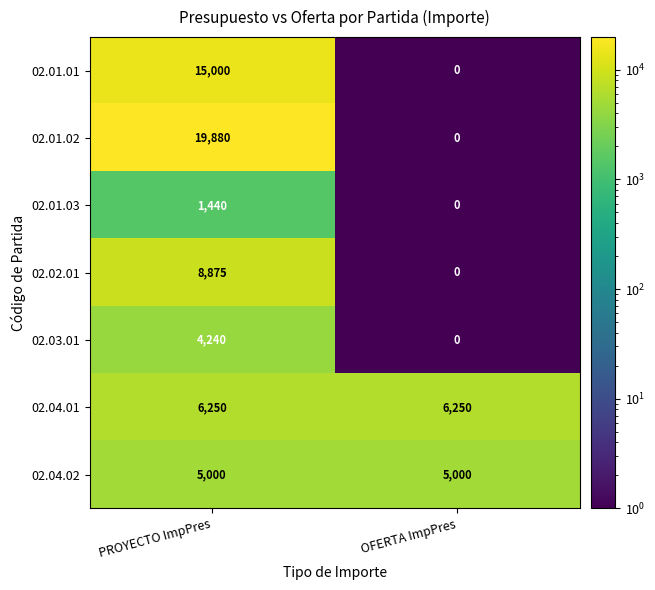

What is the smallest value displayed?

0